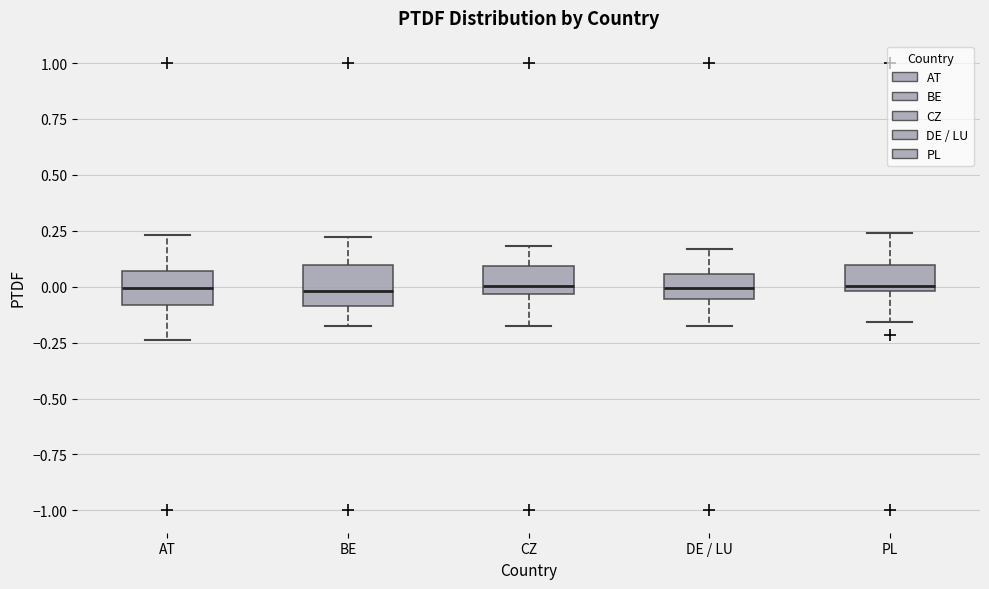

Reading left to right, transcribe this box plot: for each box, give where its median line is, the range the box spans, and where its two whiskers end, as read against the y-axis. The values are not printed on the chart, so give them approximately, as read against the axis.

AT: median 0.00, box -0.10 to 0.05, whiskers -0.25 to 0.25
BE: median 0.00, box -0.10 to 0.10, whiskers -0.20 to 0.20
CZ: median 0.00, box -0.05 to 0.10, whiskers -0.20 to 0.20
DE / LU: median 0.00, box -0.05 to 0.05, whiskers -0.20 to 0.15
PL: median 0.00 (just above the box's lower edge), box 0.00 to 0.10, whiskers -0.15 to 0.25